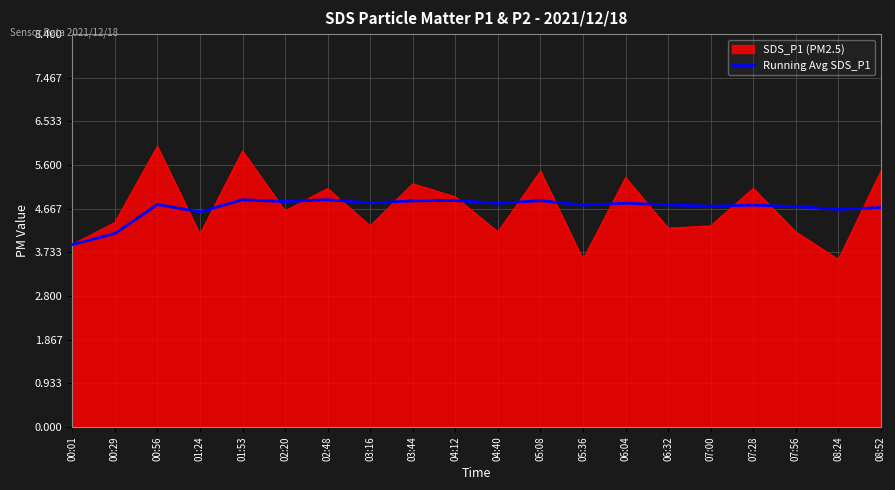

Which series has the largest range (max minus min)?

SDS_P1 (PM2.5)